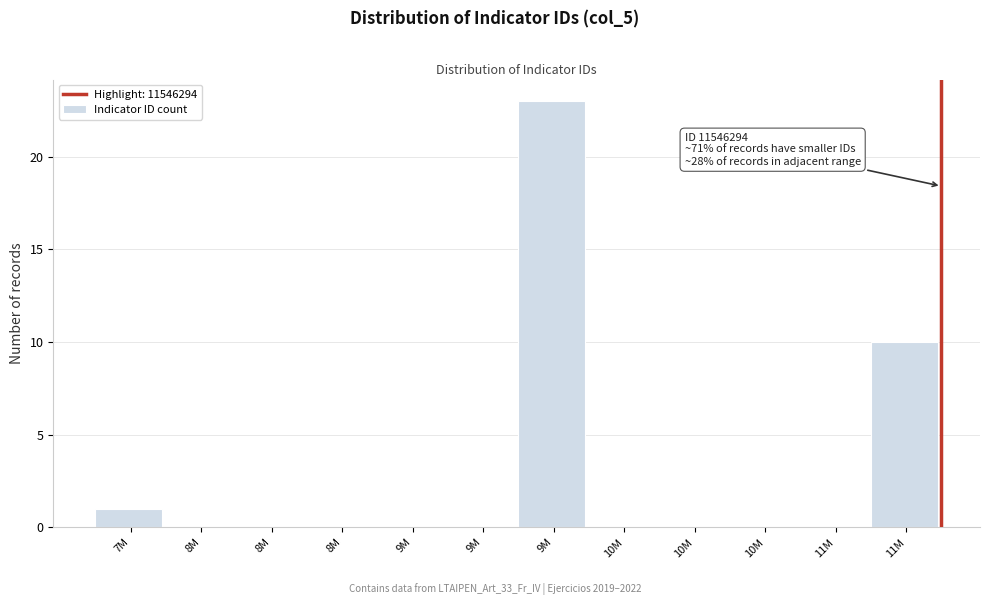

How many series are shown in this chart?

1